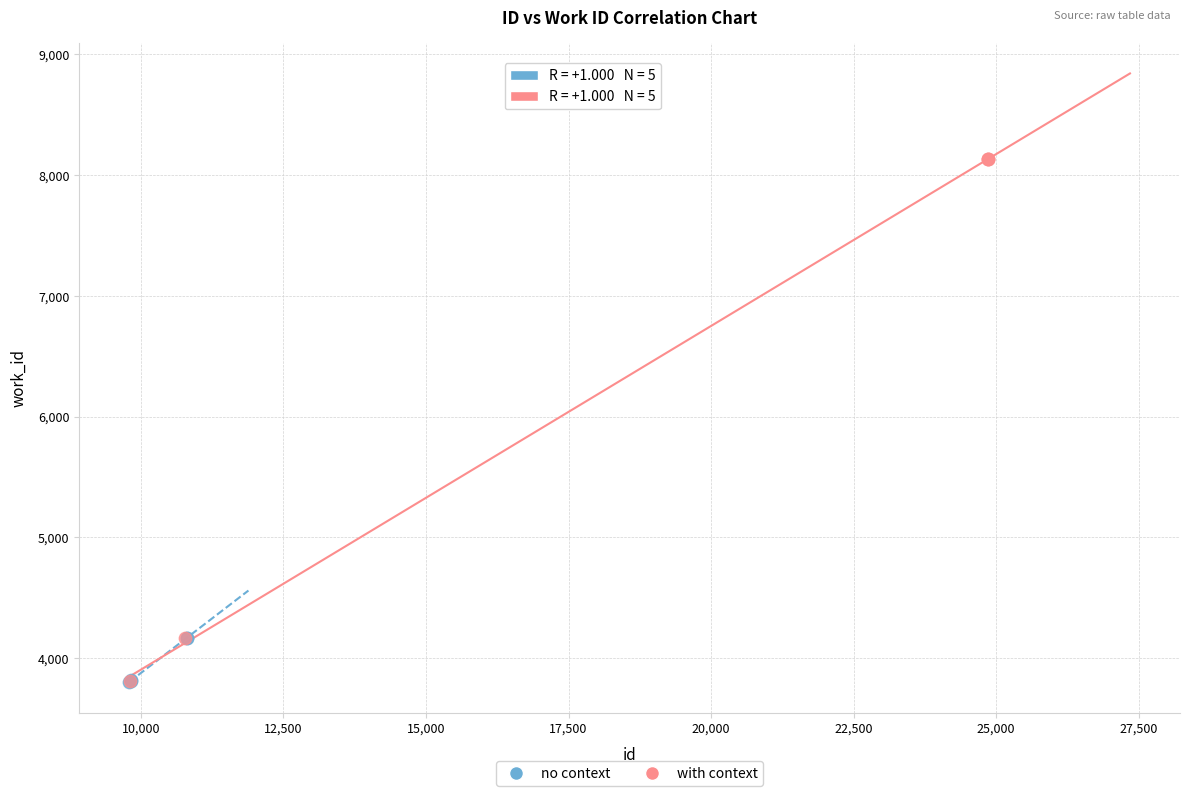

Which series reaches the maximum Y coordinate?

with context